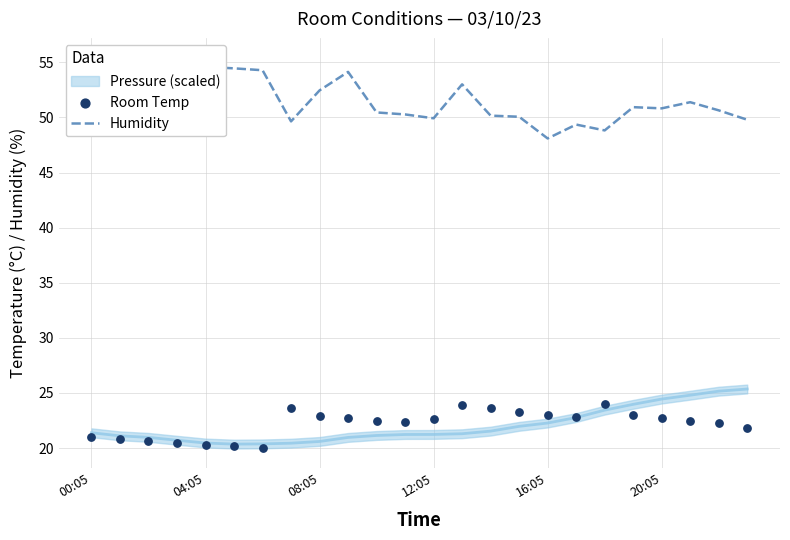

At which category is the sum across all series the highest?

13